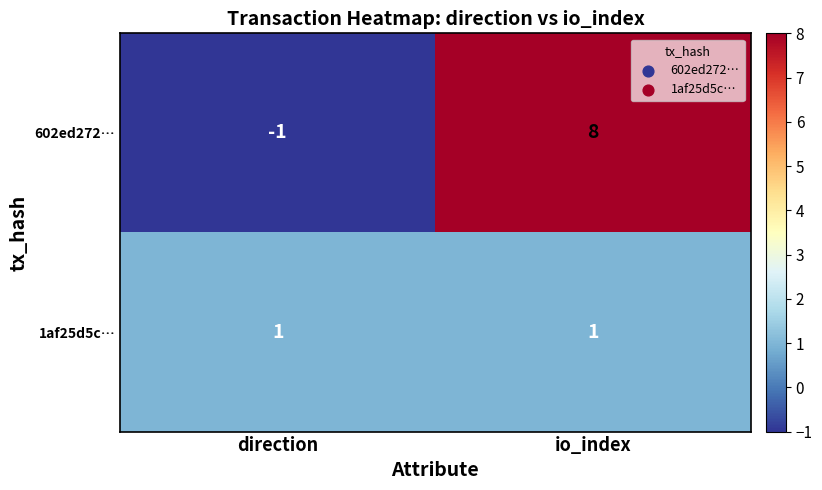

What is the difference between the 602ed272… values at io_index and direction?

9